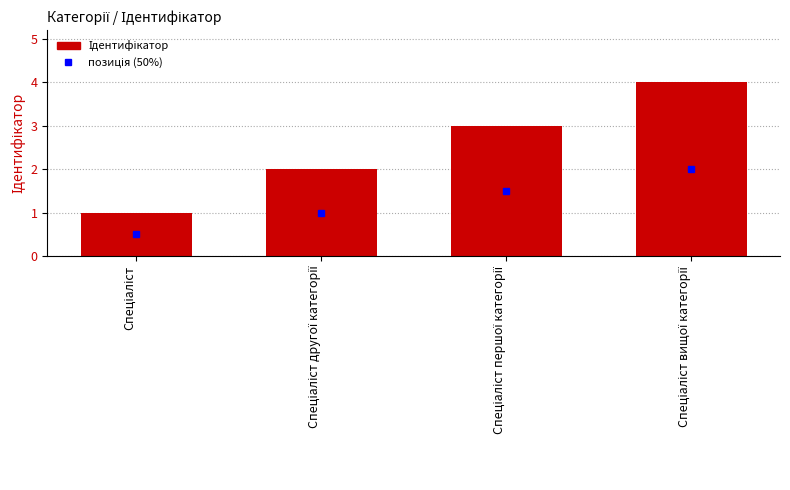

How many data points are less than 3?

2